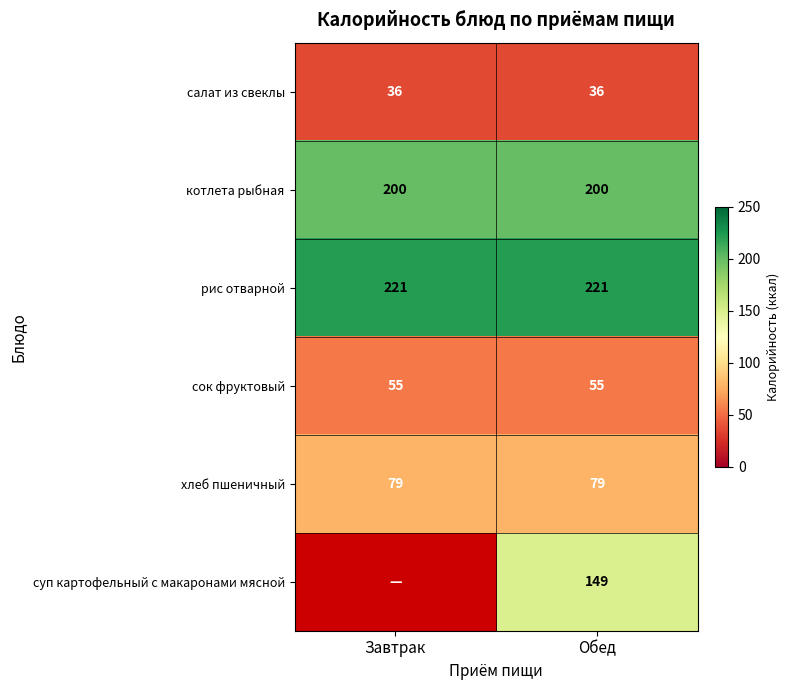

Is the value of салат из свеклы at Обед greater than the value of сок фруктовый at Обед?

No